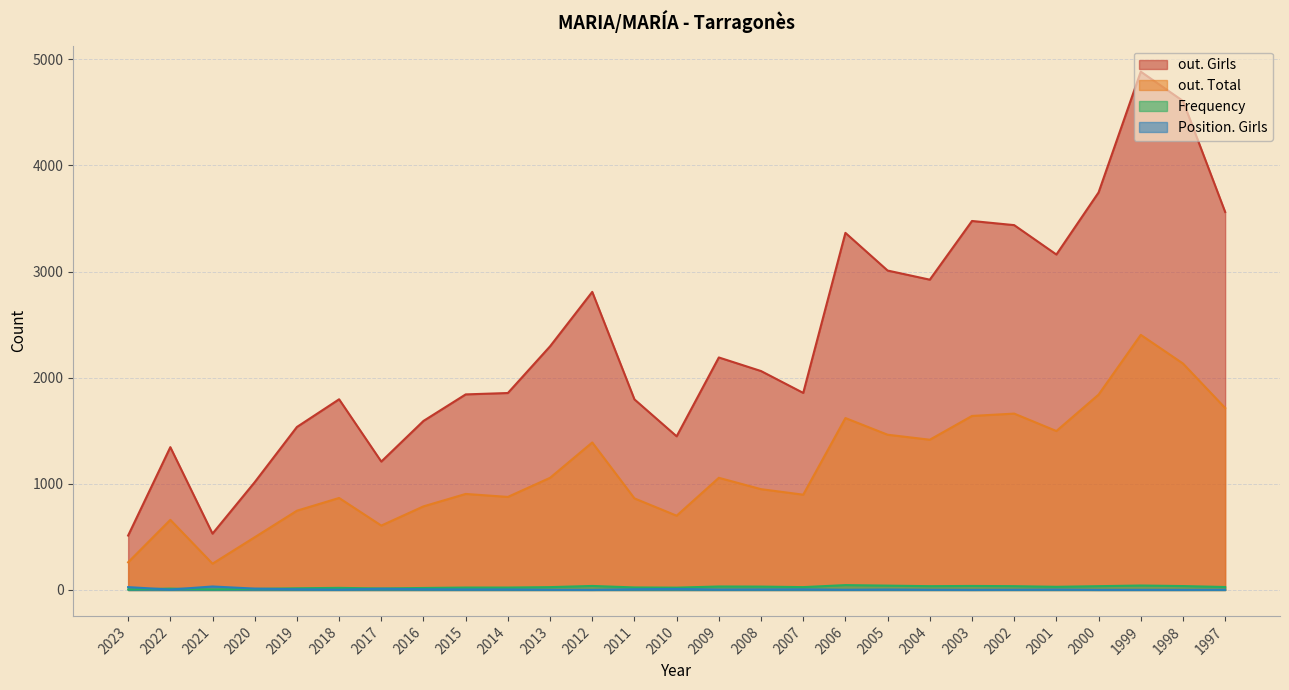

The value of Frequency at 1997 is 6. True or false?

False